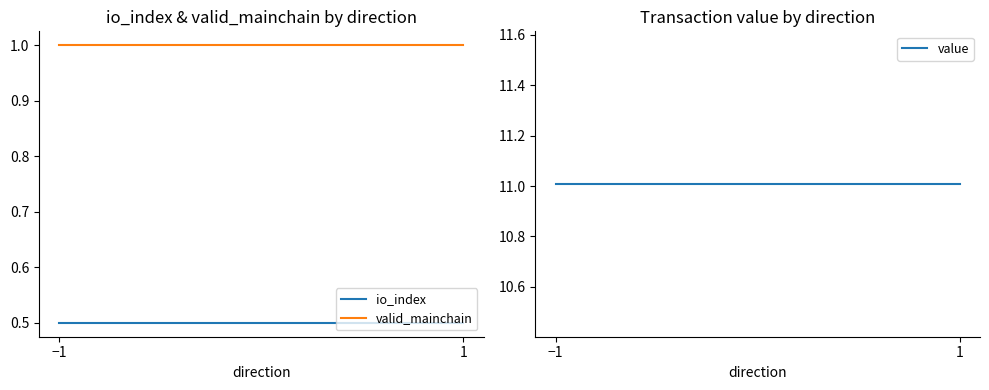

True or false: valid_mainchain has a value of 1.0 at 1.

True